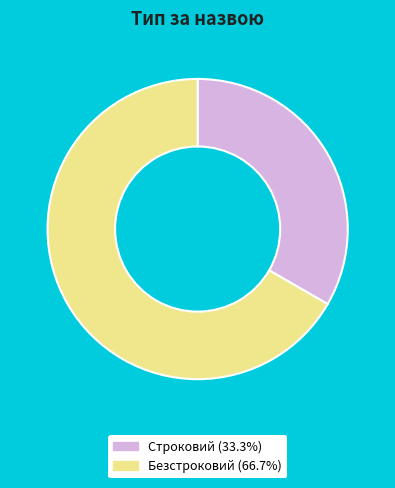

Does Безстроковий (66.7%) account for over 50% of the chart?

Yes